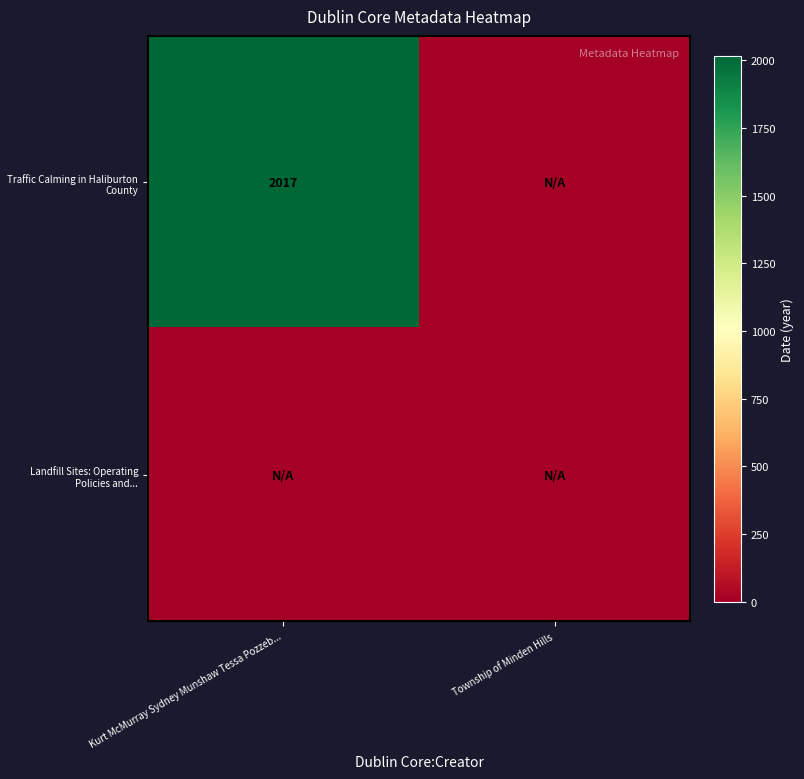

Is it true that Traffic Calming in Haliburton County equals 2017 at Kurt McMurray Sydney Munshaw Tessa Pozzeb...?

True